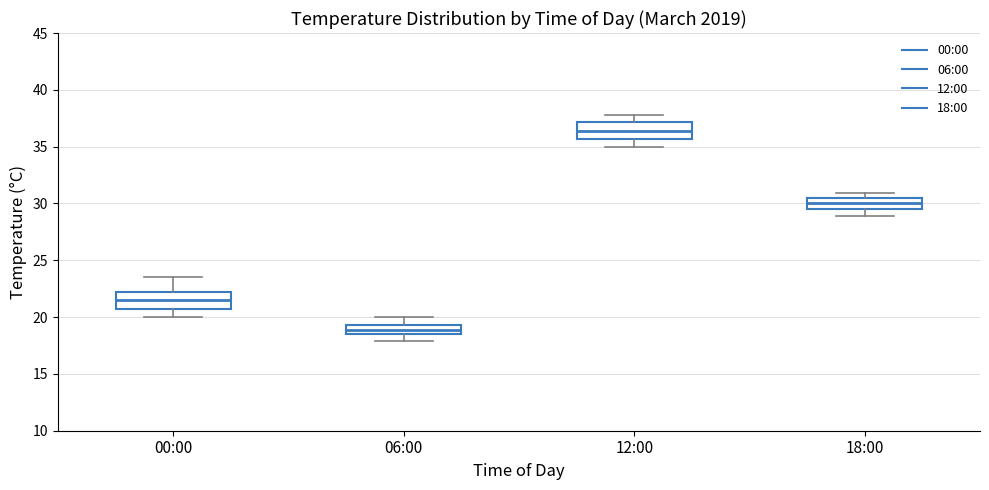

Reading left to right, read every box against the y-axis: the position of its median line, the range the box covers, and the ends of its whiskers. The values are not printed on the chart, so give them approximately, as read against the axis.

00:00: median 21.5, box 21.0 to 22.5, whiskers 20.0 to 23.5
06:00: median 19.0, box 18.5 to 19.5, whiskers 18.0 to 20.0
12:00: median 36.5, box 35.5 to 37.0, whiskers 35.0 to 38.0
18:00: median 30.0, box 29.5 to 30.5, whiskers 29.0 to 31.0